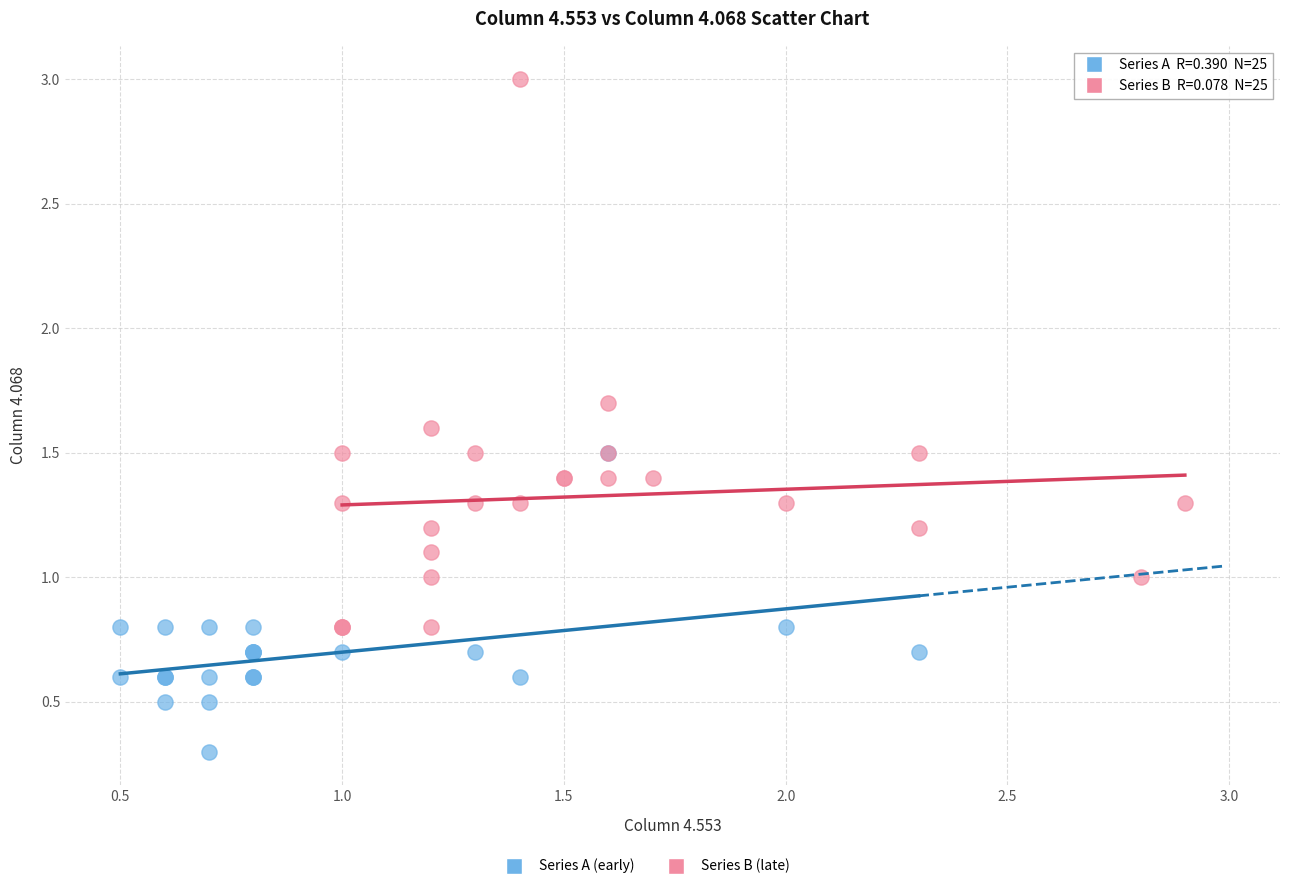

Which series contains the highest Y value?

Series B (late)